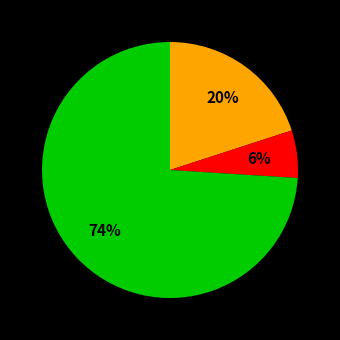

Is there any slice that represents more than half of the pie?

Yes